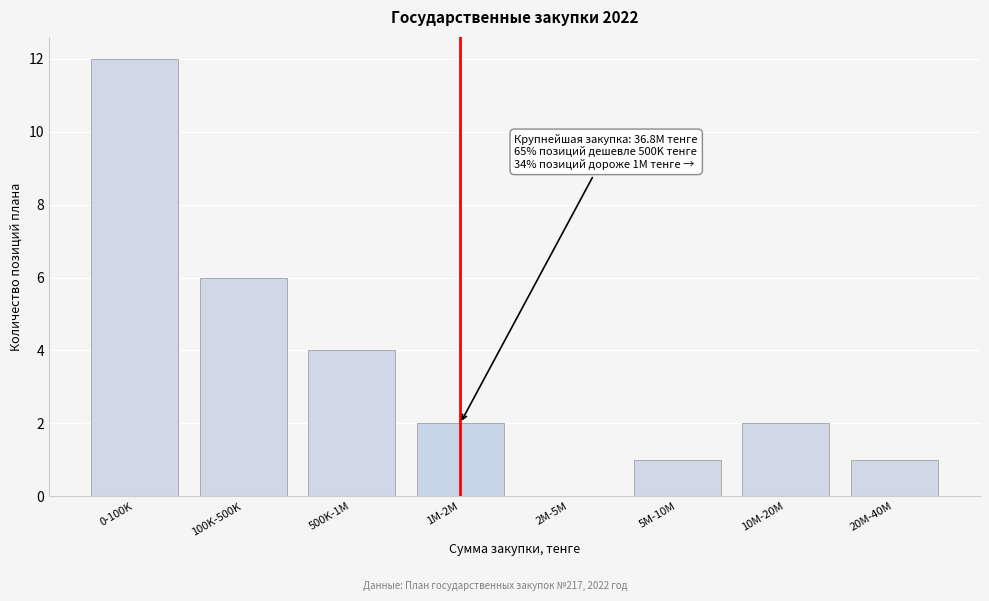

Reading right to left, transcribe all the data shown in this chart.

20M-40M=1	10M-20M=2	5M-10M=1	2M-5M=0	1M-2M=2	500K-1M=4	100K-500K=6	0-100K=12